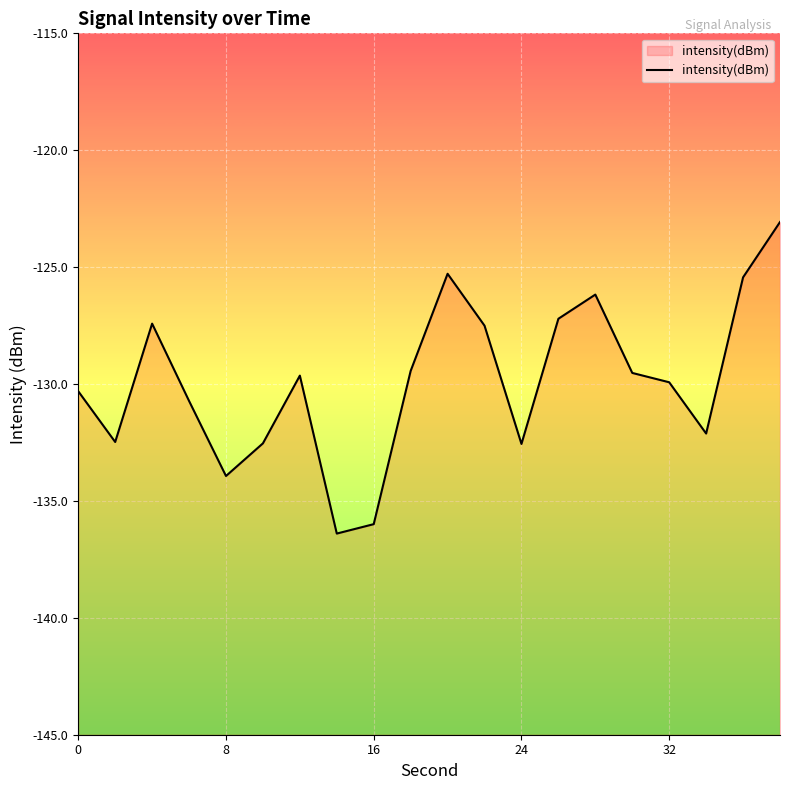

What is the sum of all values?

-2597.7